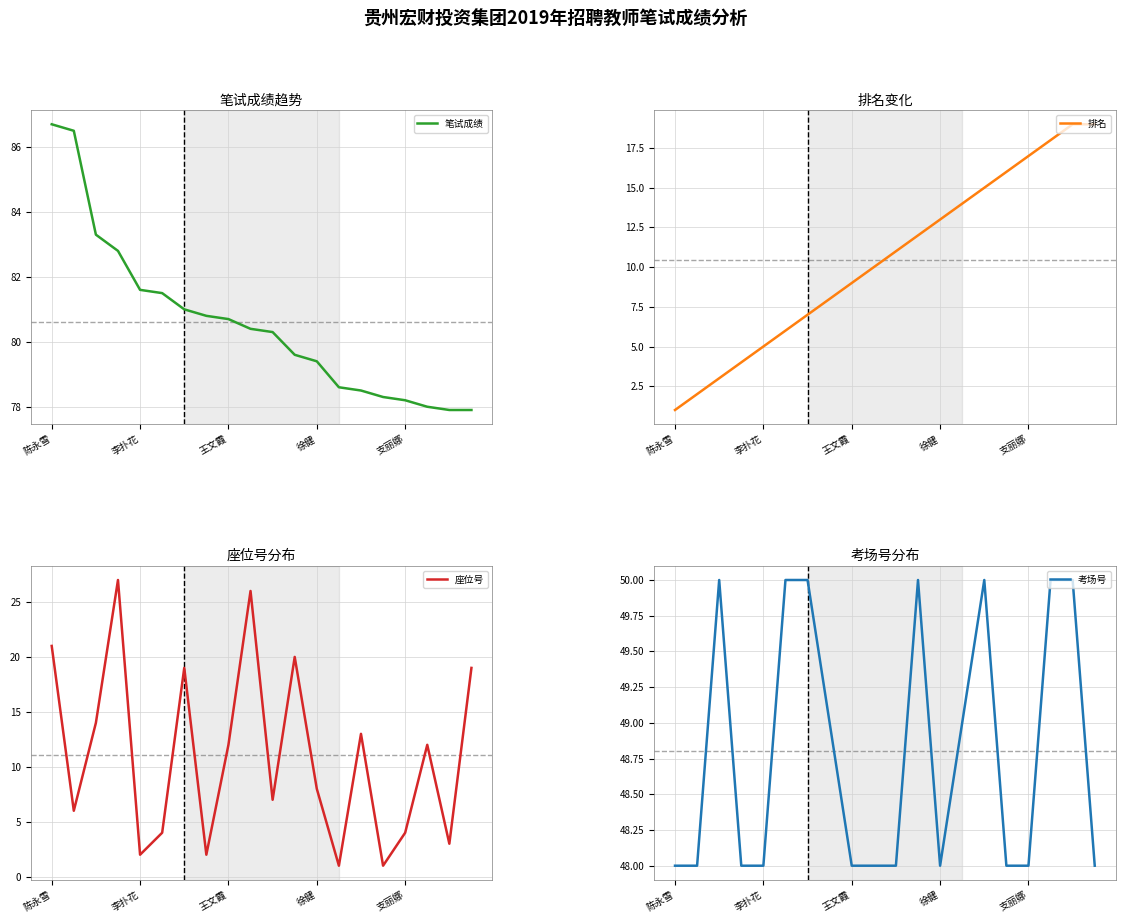

The value of 笔试成绩 at 王文霞 is 80.7. True or false?

True